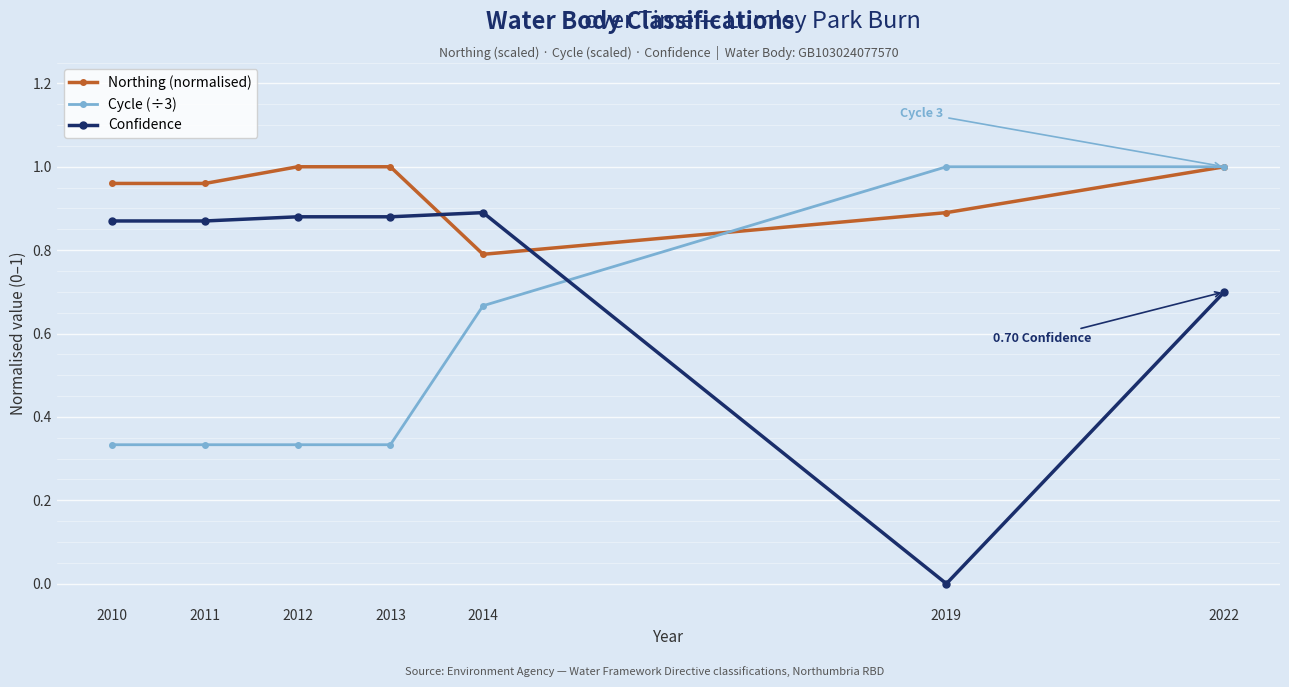

Which series ends up on top after the final intersection of Cycle (÷3) and Confidence?

Cycle (÷3)